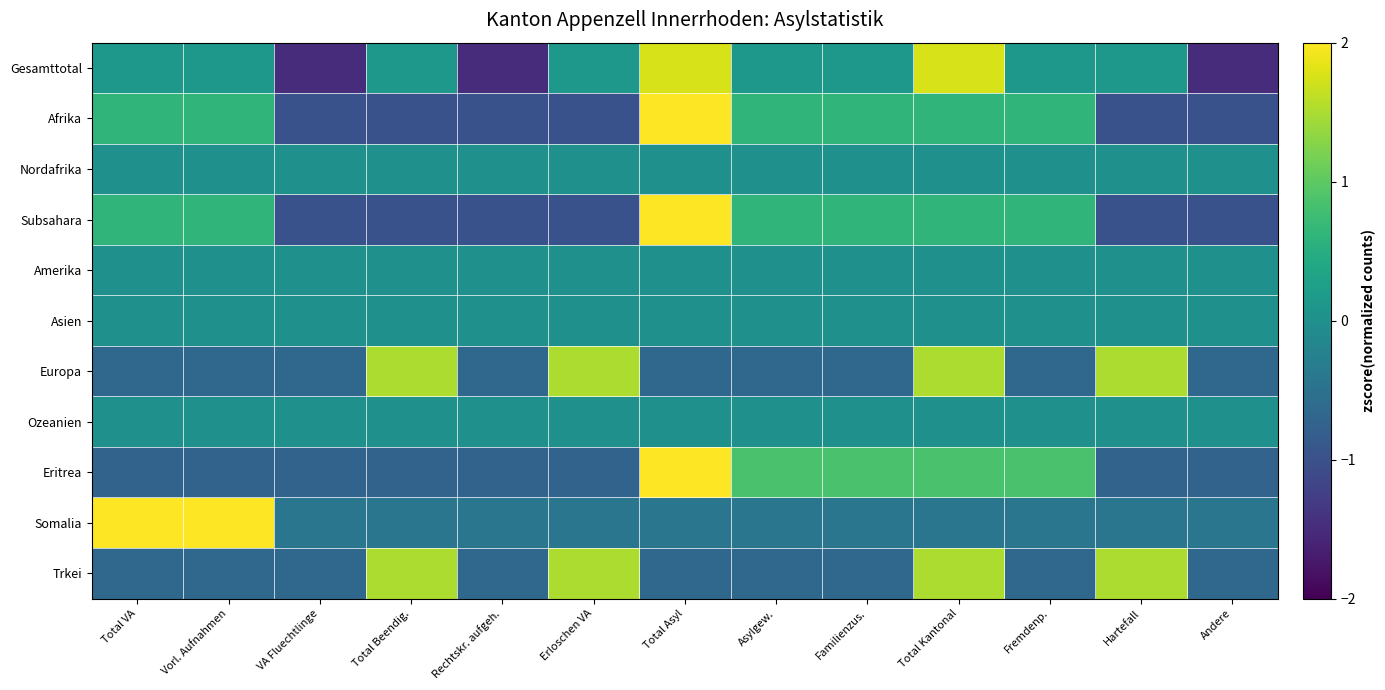

Which has a higher value, VA Fluechtlinge or Vorl. Aufnahmen?

Vorl. Aufnahmen